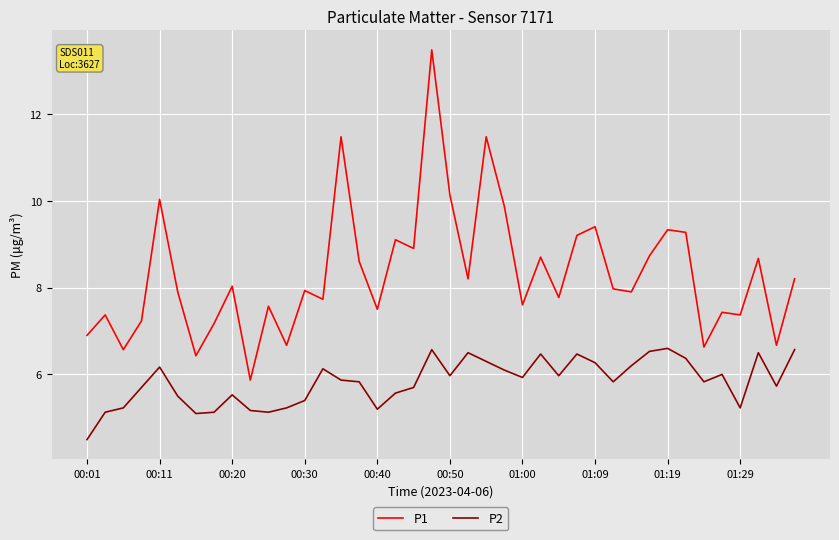

True or false: P1 and P2 cross at least once.

False